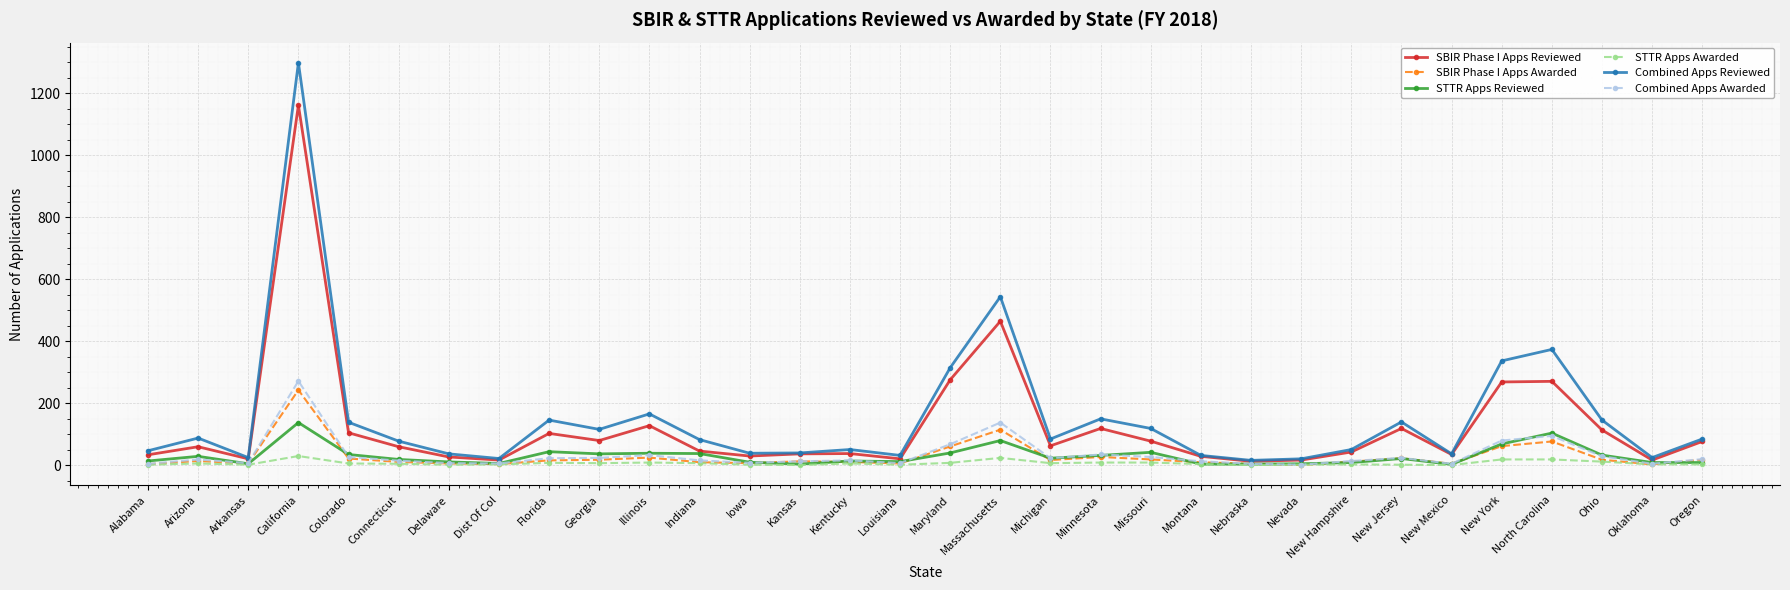

Count the number of data series in this chart.

6